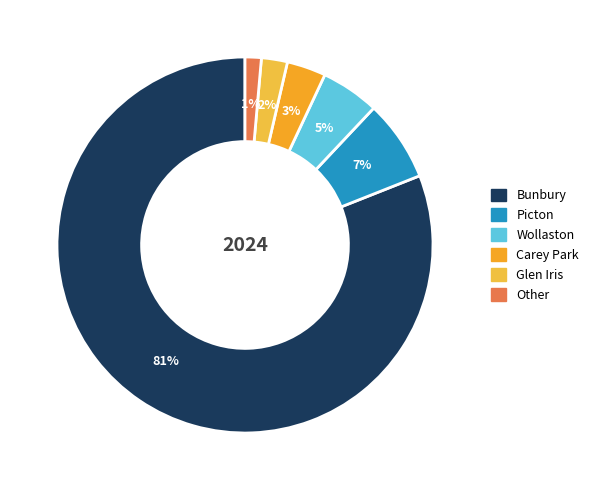

Is there any slice that represents more than half of the pie?

Yes